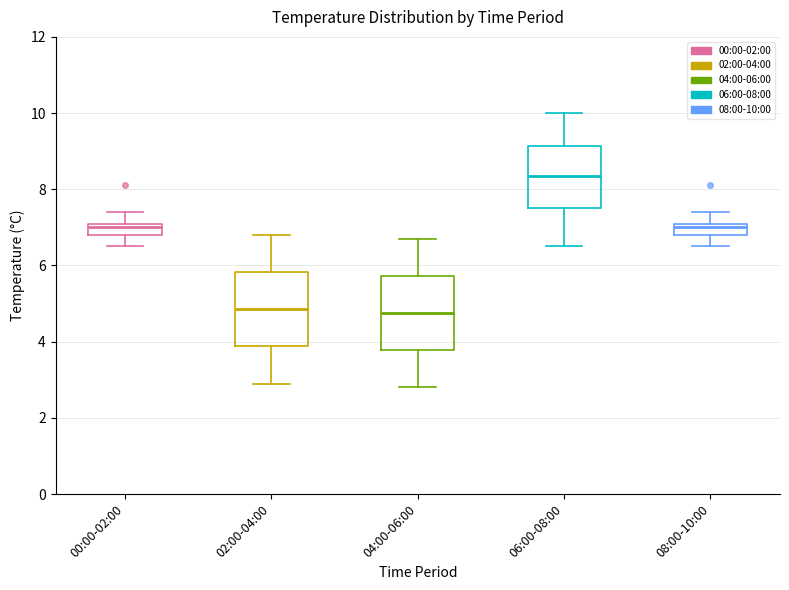

Which box has the highest median line?

06:00-08:00